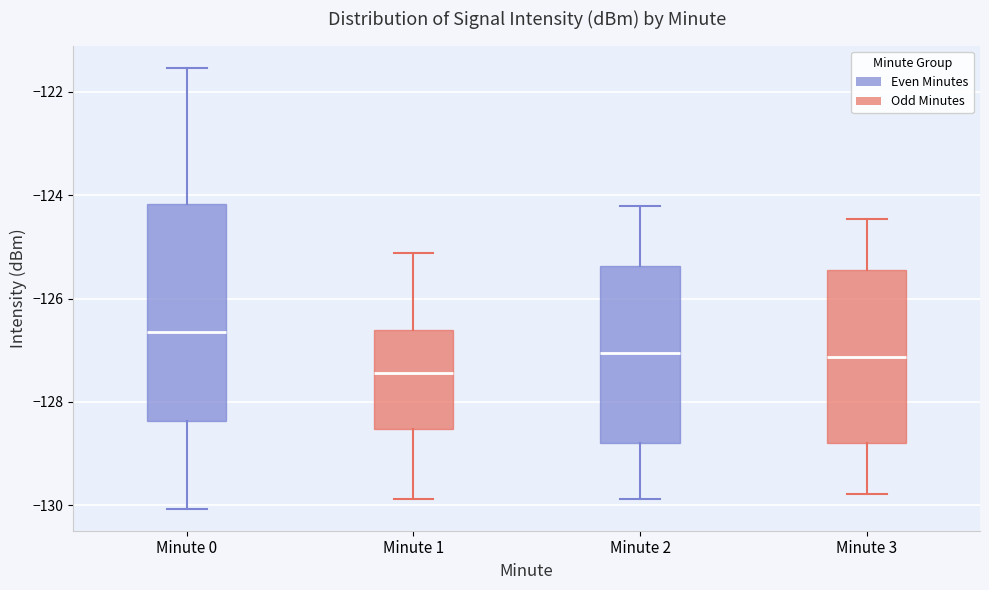

Reading left to right, transcribe this box plot: for each box, give where its median line is, the range the box spans, and where its two whiskers end, as read against the y-axis. The values are not printed on the chart, so give them approximately, as read against the axis.

Minute 0: median -126.6, box -128.4 to -124.2, whiskers -130.0 to -121.6
Minute 1: median -127.4, box -128.6 to -126.6, whiskers -129.8 to -125.2
Minute 2: median -127.0, box -128.8 to -125.4, whiskers -129.8 to -124.2
Minute 3: median -127.2, box -128.8 to -125.4, whiskers -129.8 to -124.4